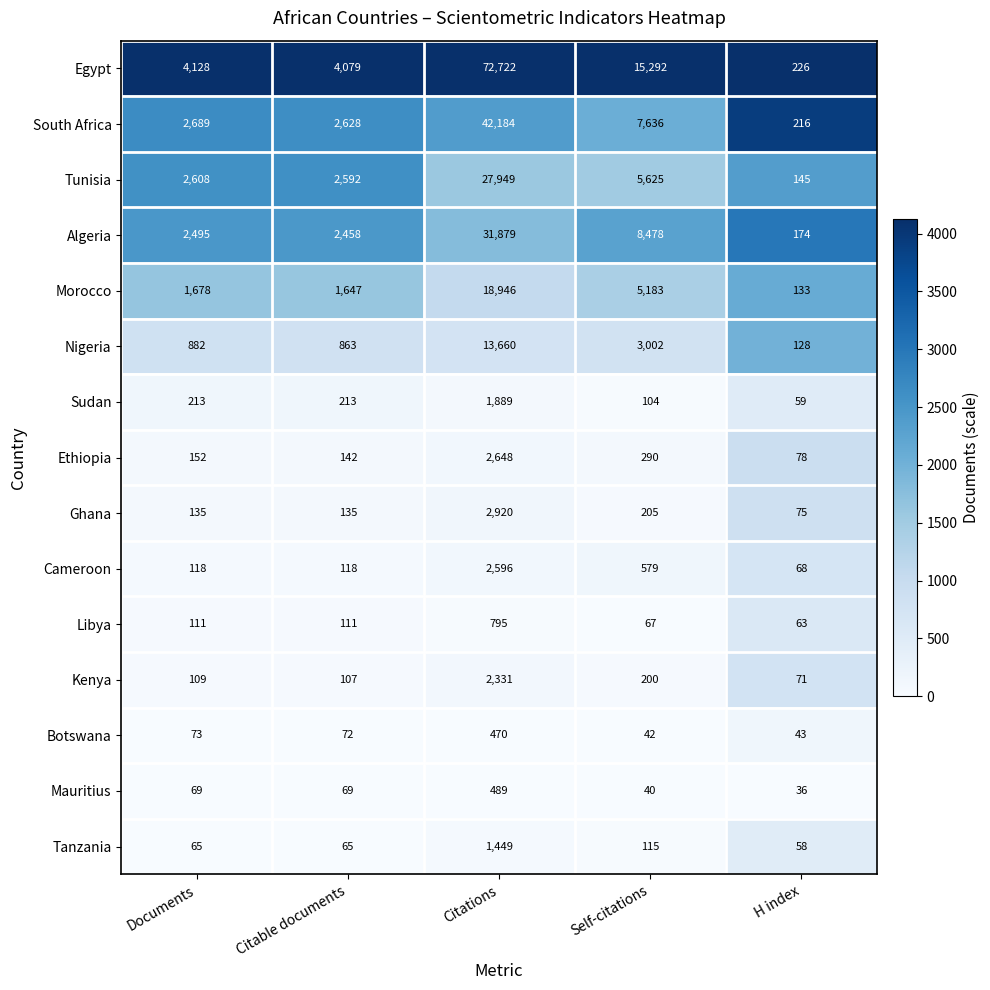

At which category is the sum across all series the highest?

Citations